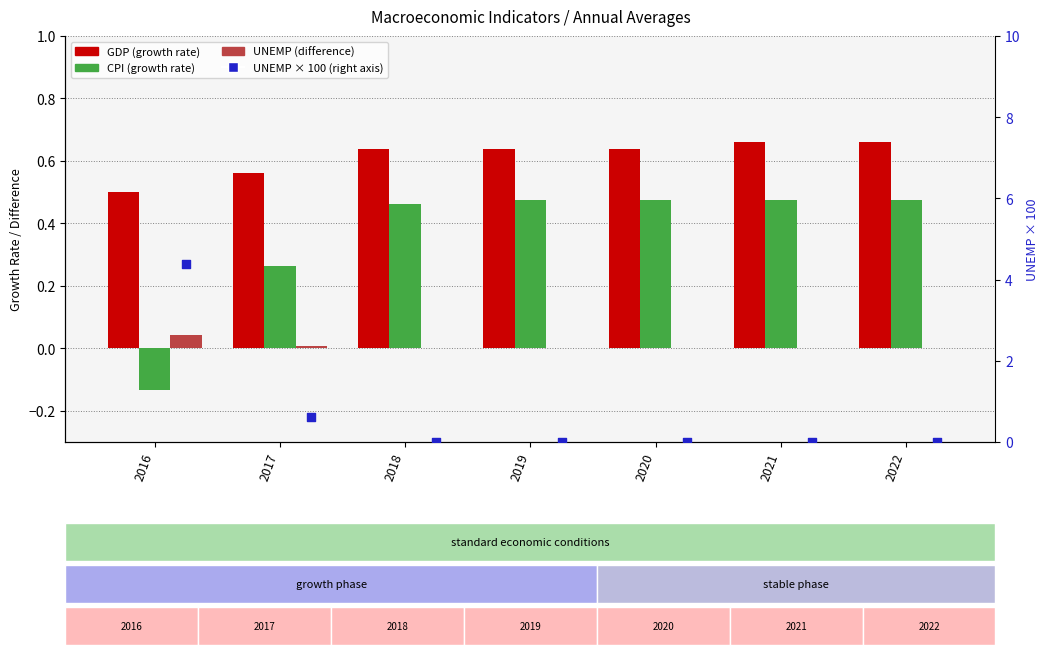

What is the total value across all series at 2016?

4.8